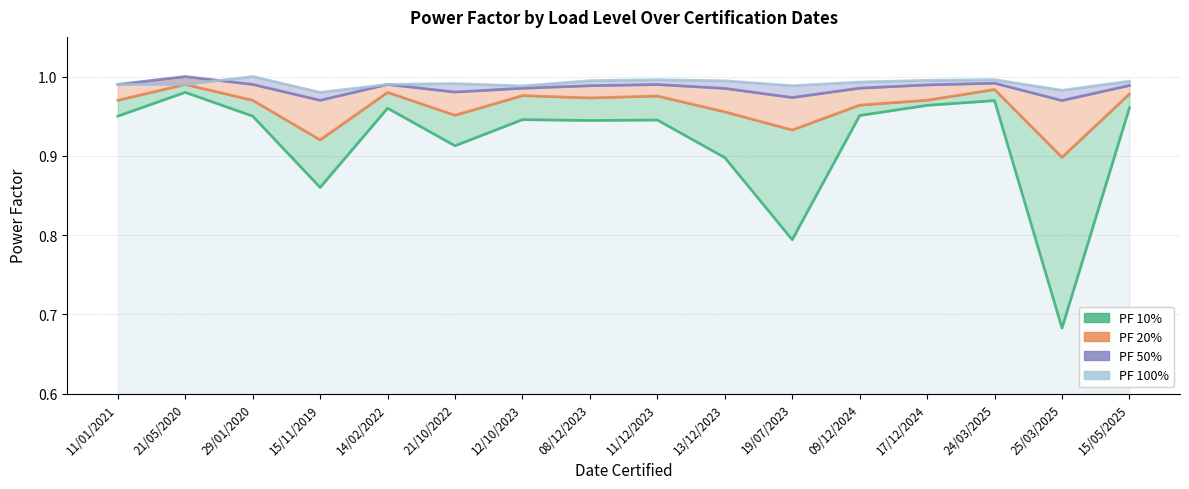

Reading right to left, transcribe all the data shown in this chart.

PF 10%: 15/05/2025=1.0	25/03/2025=0.7	24/03/2025=1.0	17/12/2024=1.0	09/12/2024=1.0	19/07/2023=0.8	13/12/2023=0.9	11/12/2023=0.9	08/12/2023=0.9	12/10/2023=0.9	21/10/2022=0.9	14/02/2022=1.0	15/11/2019=0.9	29/01/2020=0.9	21/05/2020=1.0	11/01/2021=0.9
PF 20%: 15/05/2025=1.0	25/03/2025=0.9	24/03/2025=1.0	17/12/2024=1.0	09/12/2024=1.0	19/07/2023=0.9	13/12/2023=1.0	11/12/2023=1.0	08/12/2023=1.0	12/10/2023=1.0	21/10/2022=1.0	14/02/2022=1.0	15/11/2019=0.9	29/01/2020=1.0	21/05/2020=1.0	11/01/2021=1.0
PF 50%: 15/05/2025=1.0	25/03/2025=1.0	24/03/2025=1.0	17/12/2024=1.0	09/12/2024=1.0	19/07/2023=1.0	13/12/2023=1.0	11/12/2023=1.0	08/12/2023=1.0	12/10/2023=1.0	21/10/2022=1.0	14/02/2022=1.0	15/11/2019=1.0	29/01/2020=1.0	21/05/2020=1.0	11/01/2021=1.0
PF 100%: 15/05/2025=1.0	25/03/2025=1.0	24/03/2025=1.0	17/12/2024=1.0	09/12/2024=1.0	19/07/2023=1.0	13/12/2023=1.0	11/12/2023=1.0	08/12/2023=1.0	12/10/2023=1.0	21/10/2022=1.0	14/02/2022=1.0	15/11/2019=1.0	29/01/2020=1.0	21/05/2020=1.0	11/01/2021=1.0